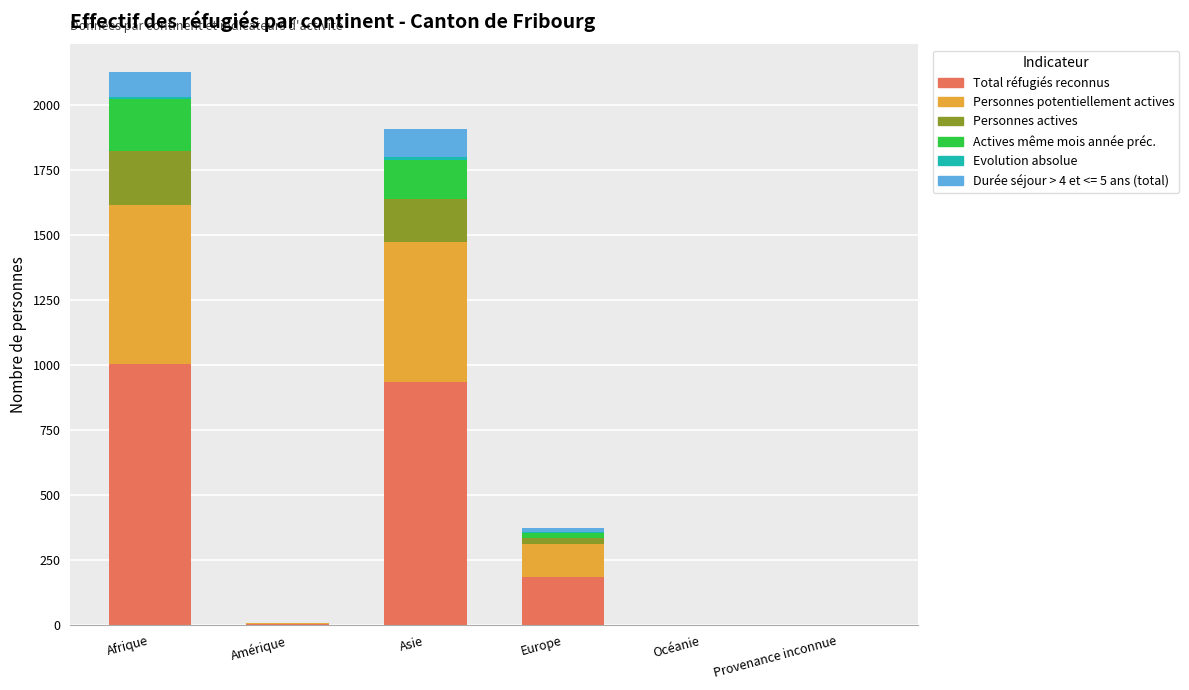

Is it true that Total réfugiés reconnus equals 183 at Europe?

True